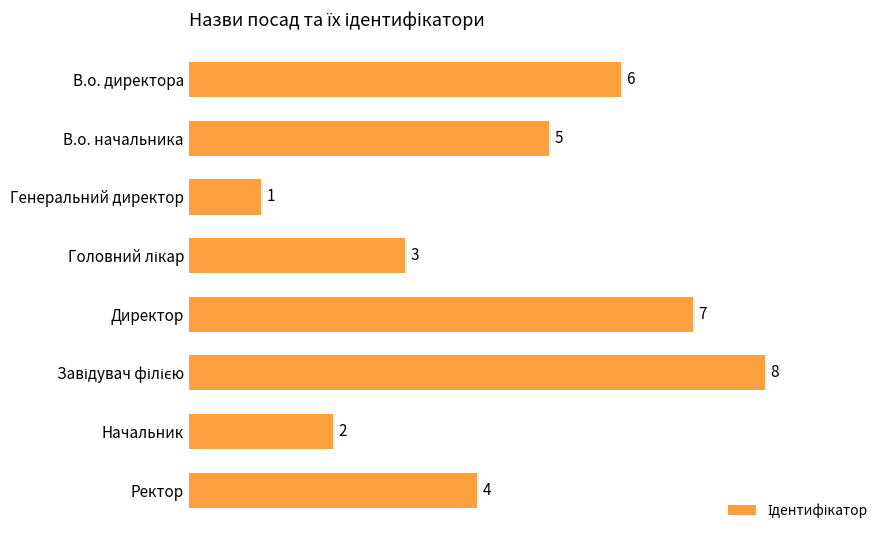

What is the label of the 8th bar from the top?

Ректор